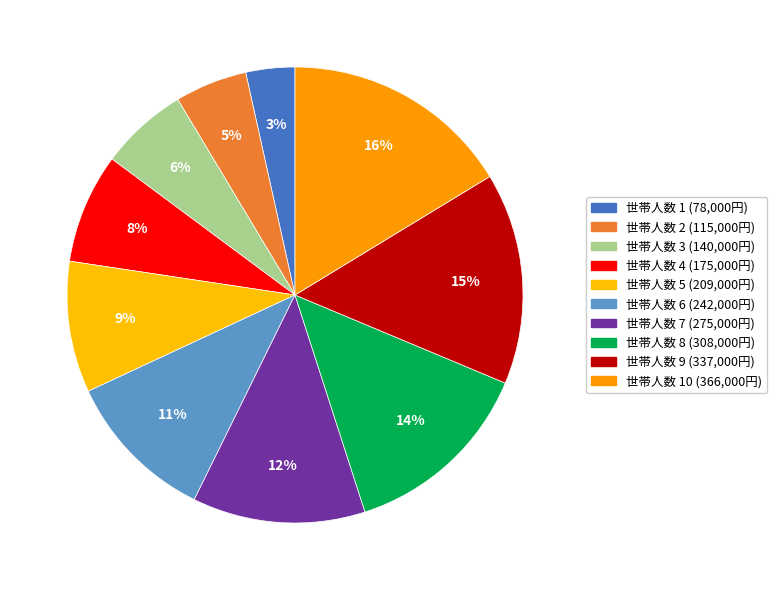

How many slices are in this pie chart?

10